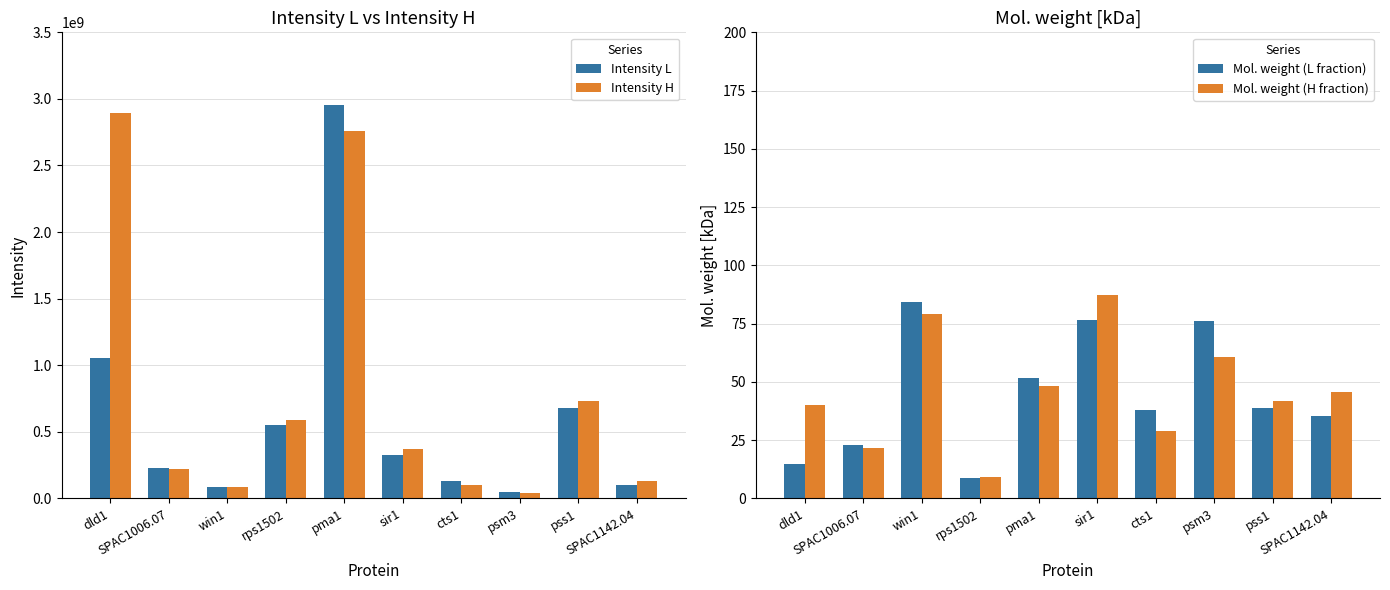

At which category is the sum across all series the highest?

pma1